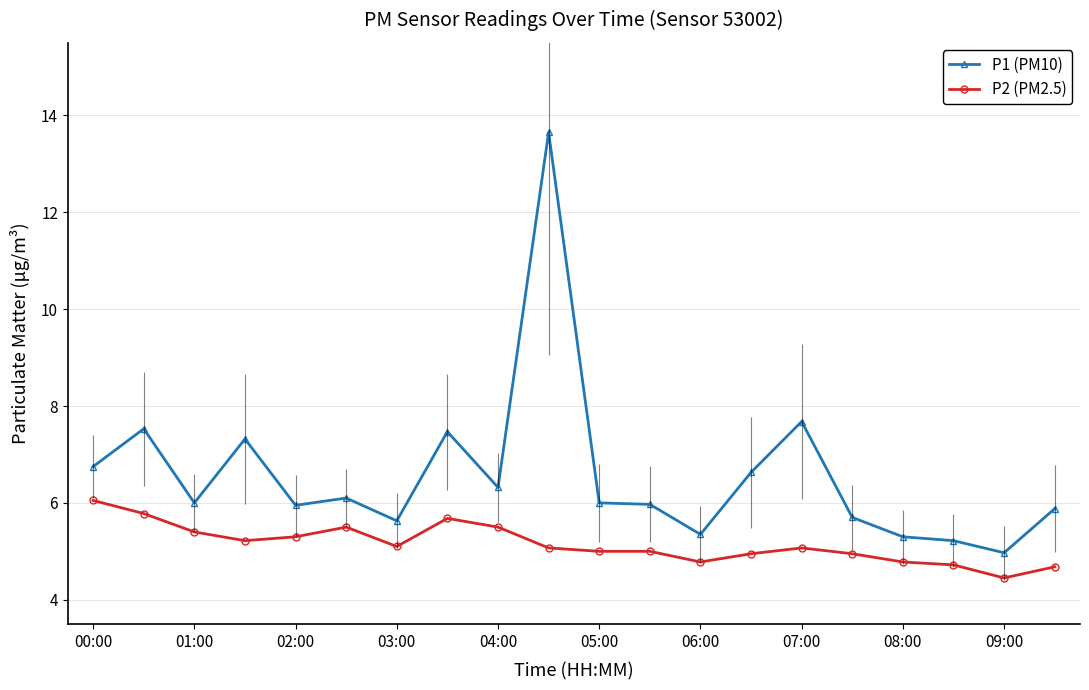

True or false: P2 (PM2.5) has more than 2 points higher than both neighbors.

True